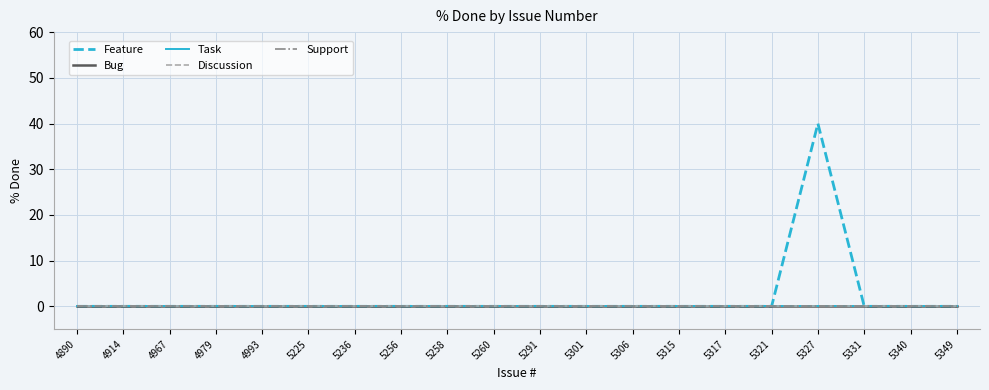

Which series has the largest total across all categories?

Feature